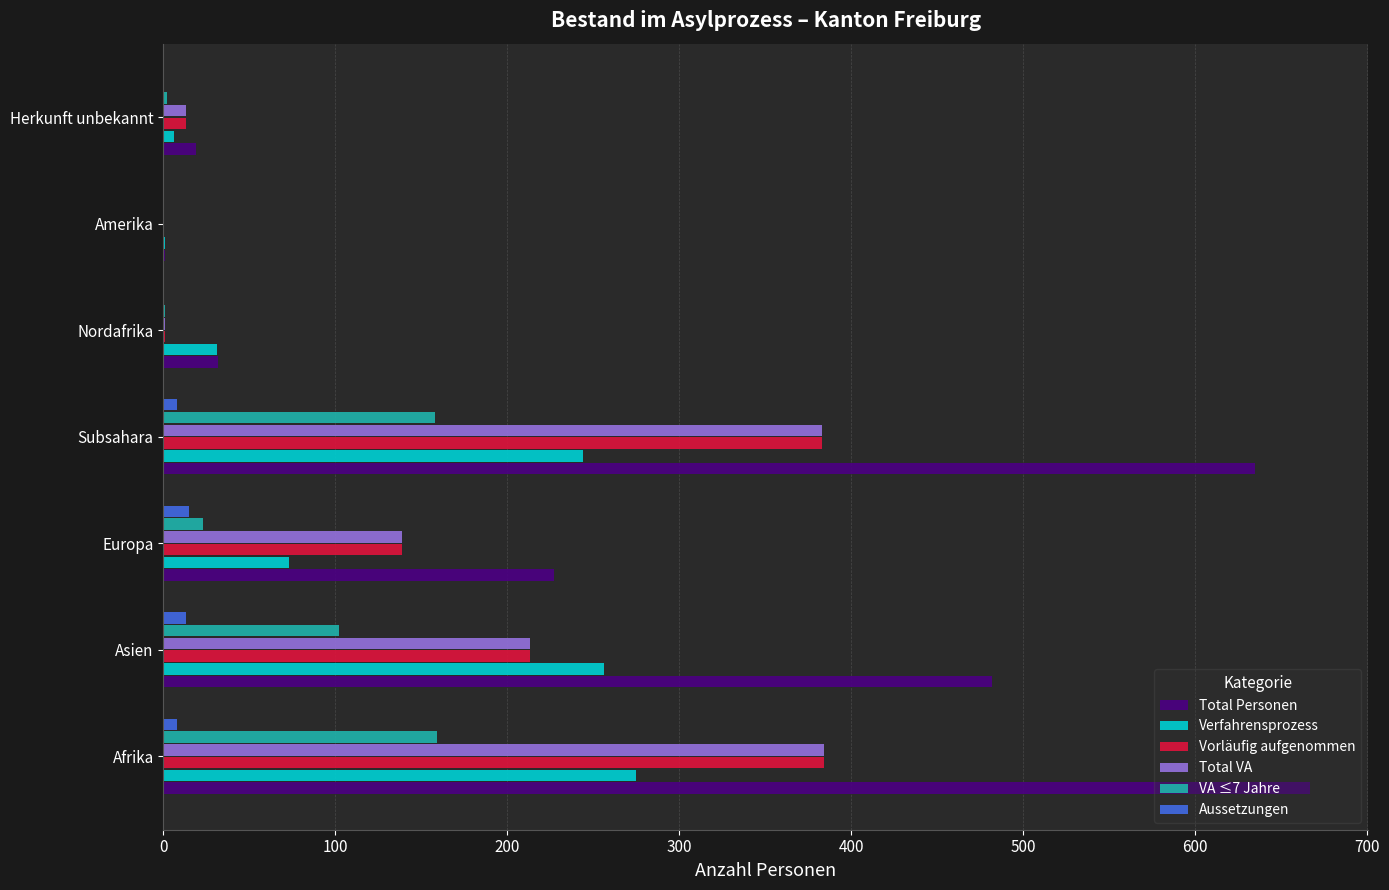

The Aussetzungen series shows 0 at Herkunft unbekannt. True or false?

True